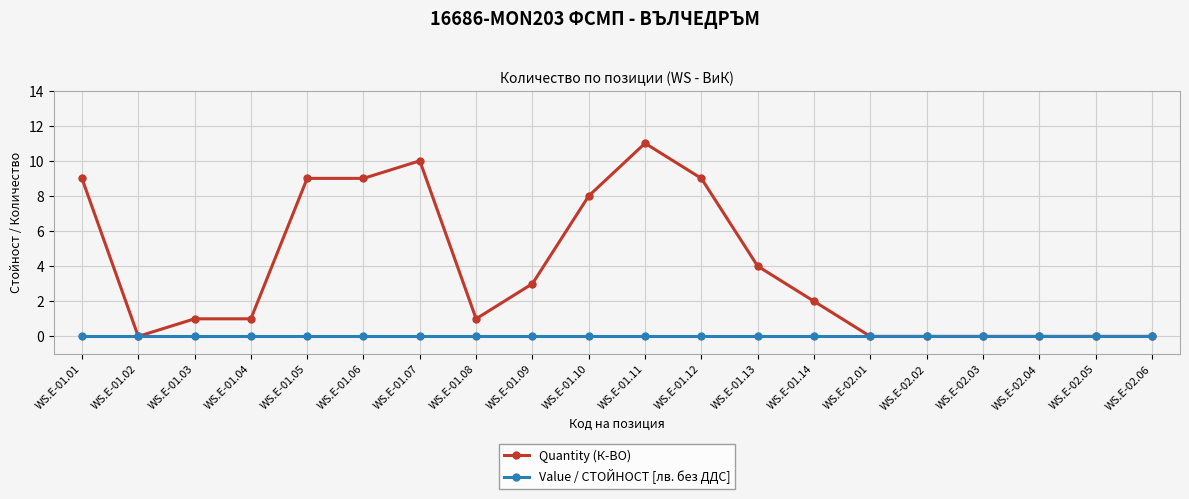

The value of Value / СТОЙНОСТ [лв. без ДДС] at WS.E-01.08 is 0. True or false?

True